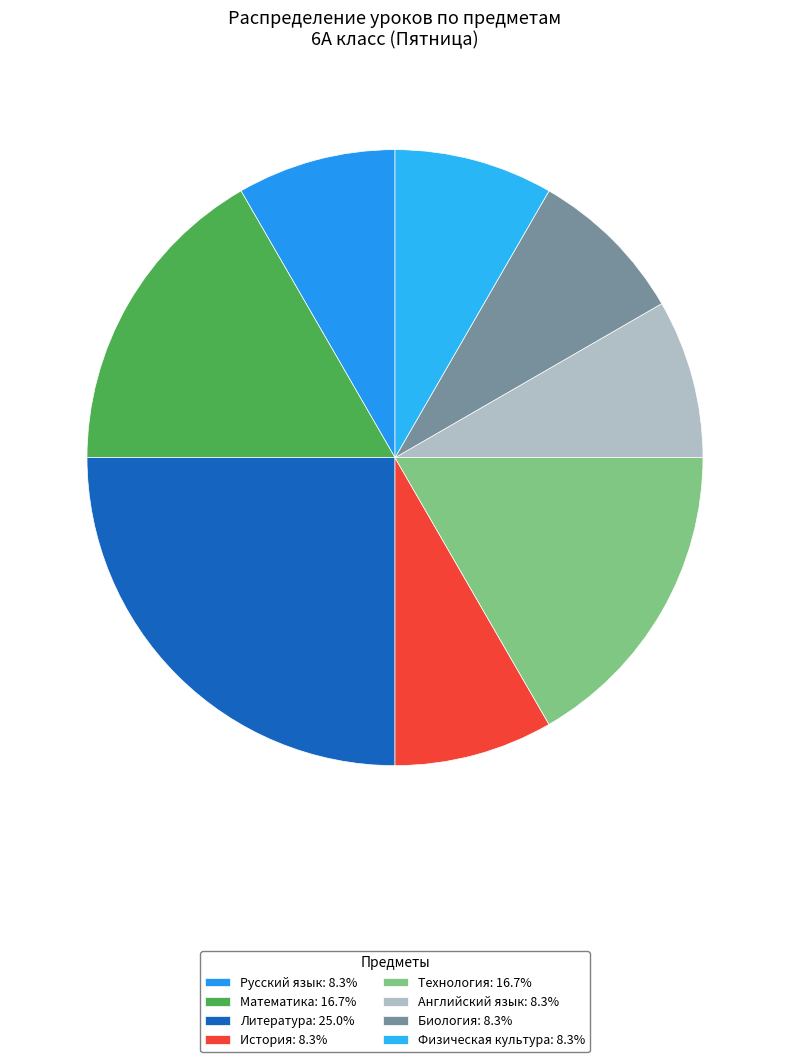

Count the number of slices in the pie.

8